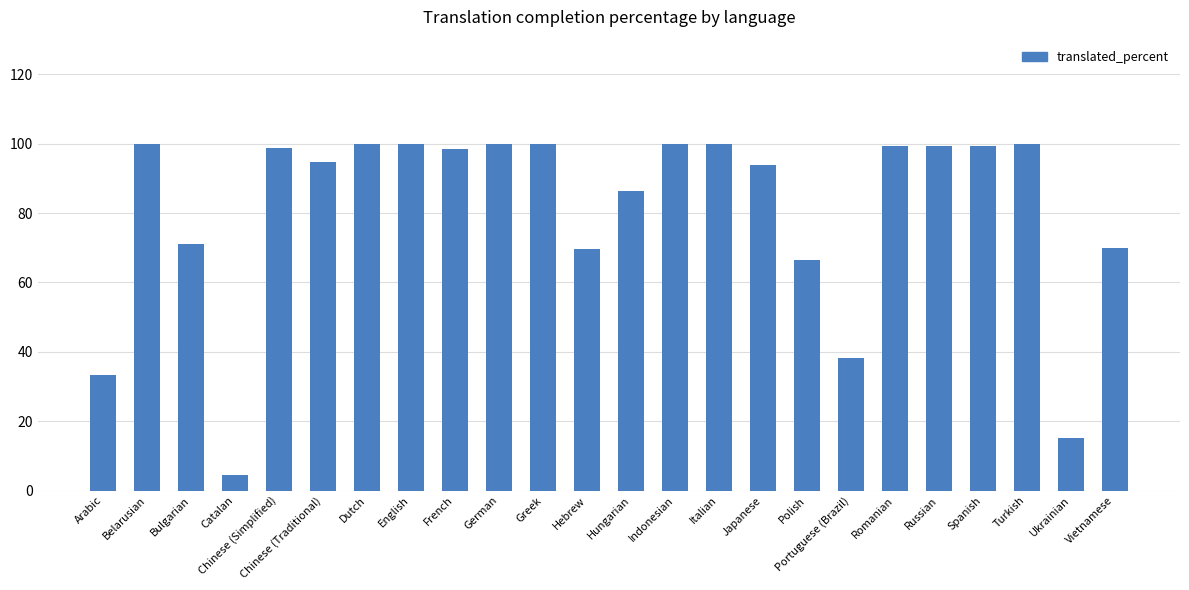

What is the label of the 11th bar from the left?

Greek